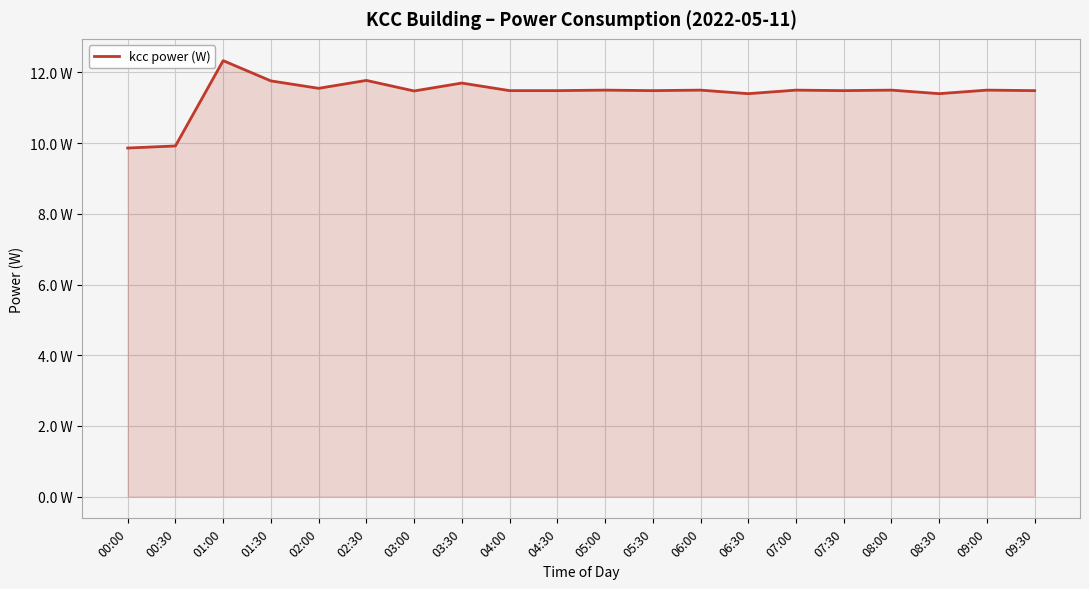

True or false: the data has more than 2 interior local peaks.

True